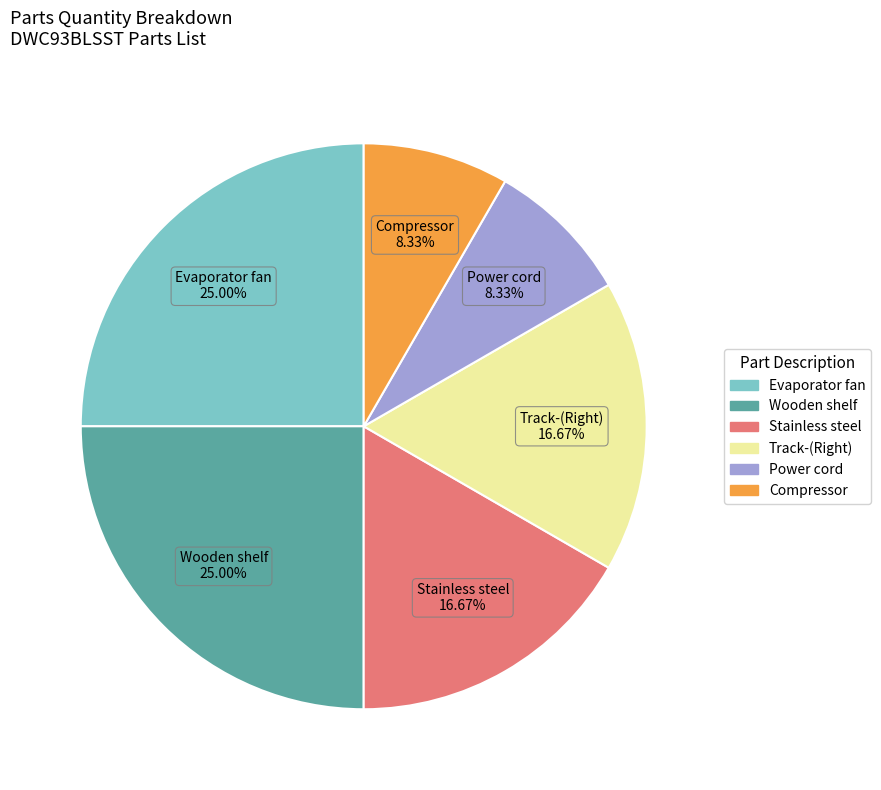

The Compressor slice represents 8% of the pie. True or false?

True